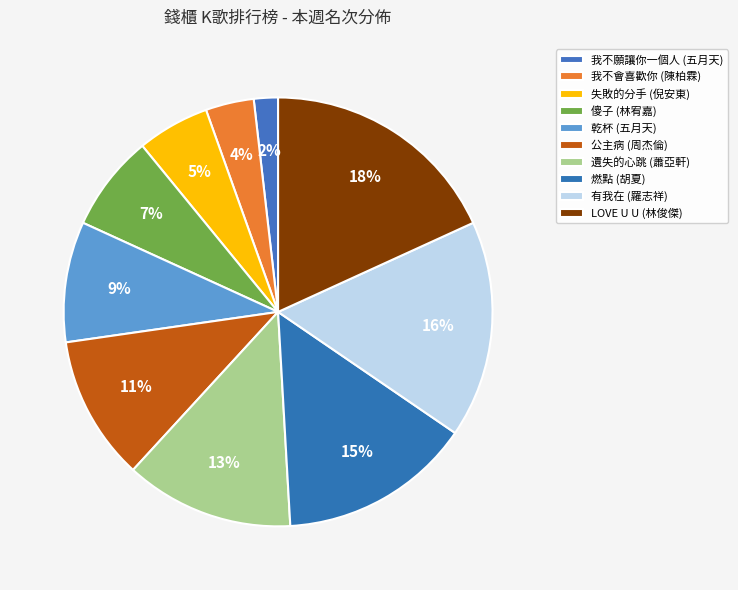

Between LOVE U U (林俊傑) and 燃點 (胡夏), which is larger?

LOVE U U (林俊傑)